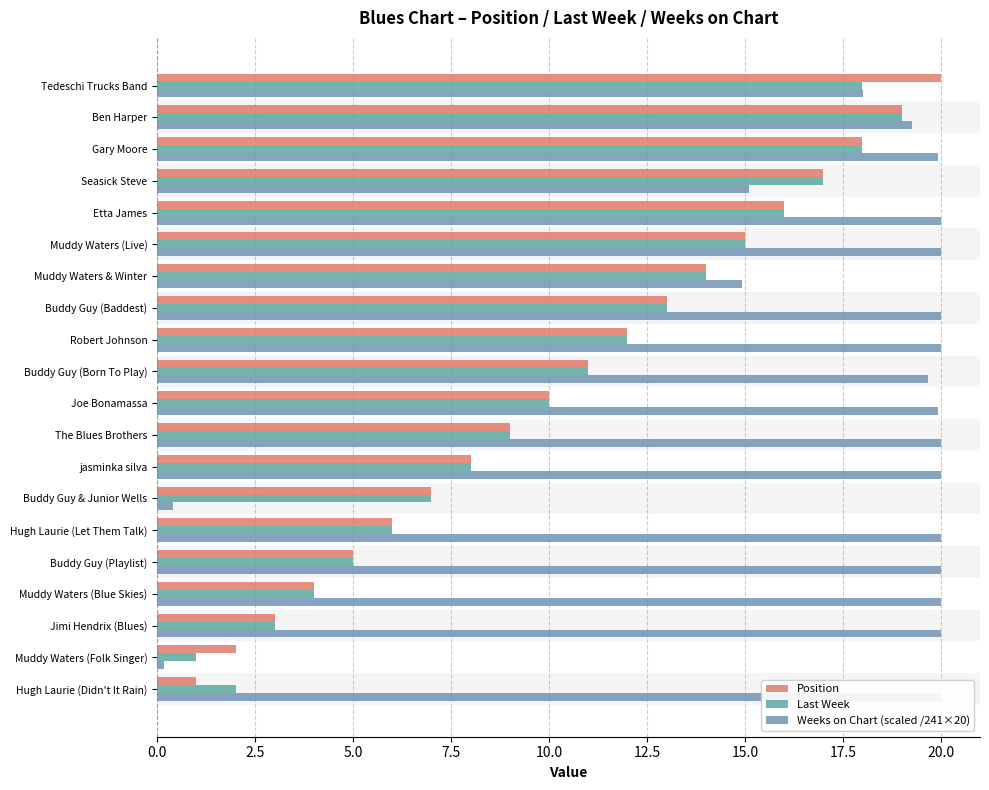

What are all the series names shown in the legend?

Position, Last Week, Weeks on Chart (scaled /241×20)